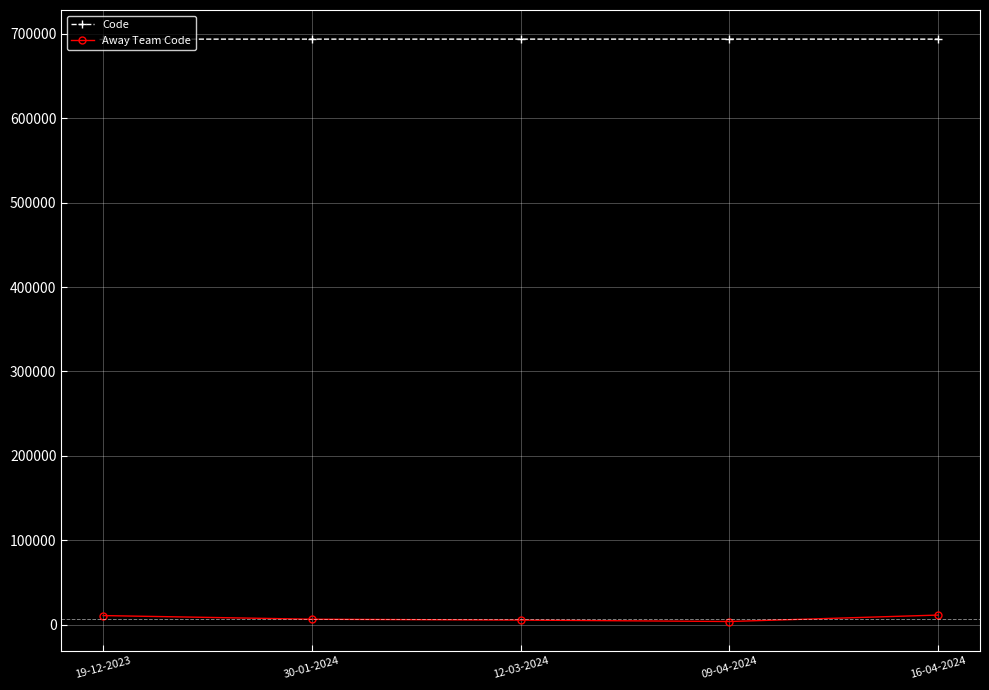

What is the average value of the Away Team Code series?

7387